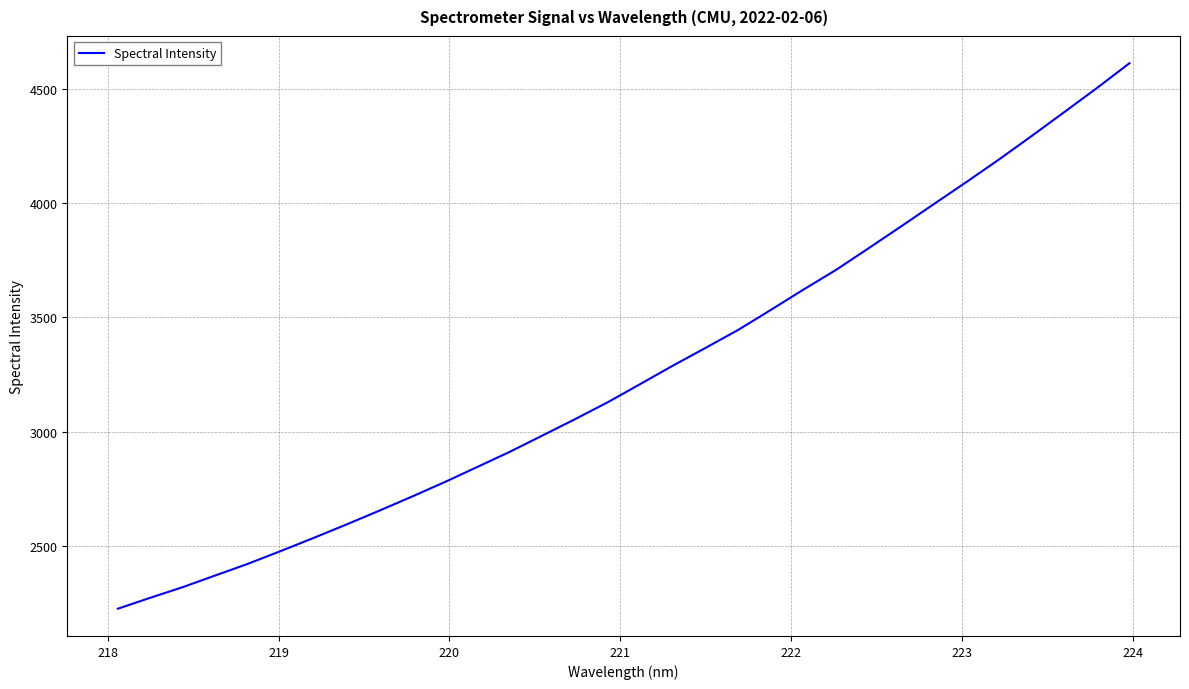

What is the smallest value displayed?

2225.4